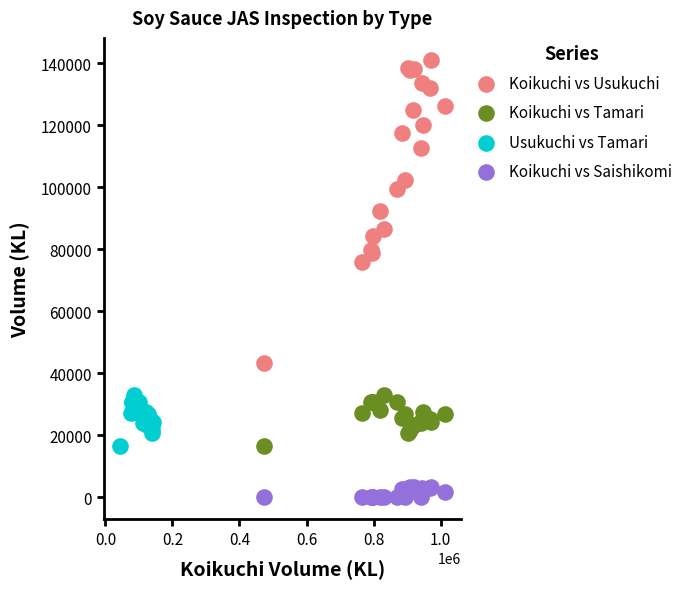

Which series reaches the maximum Y coordinate?

Koikuchi vs Usukuchi